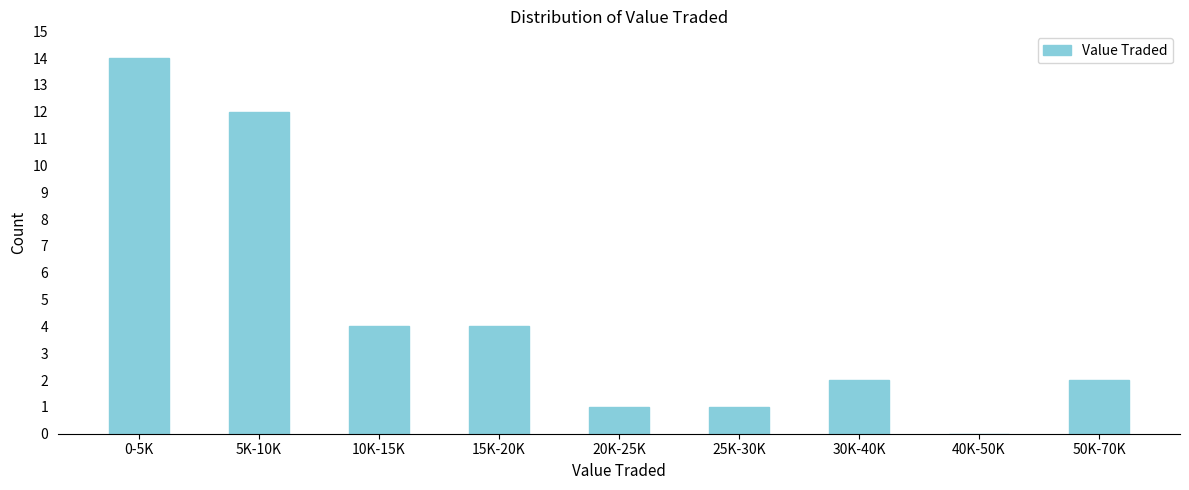

Reading right to left, extract all data points from this chart.

50K-70K=2	40K-50K=0	30K-40K=2	25K-30K=1	20K-25K=1	15K-20K=4	10K-15K=4	5K-10K=12	0-5K=14